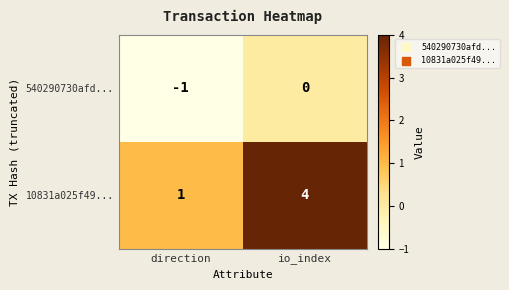

Which series has the widest spread of values?

10831a025f49...